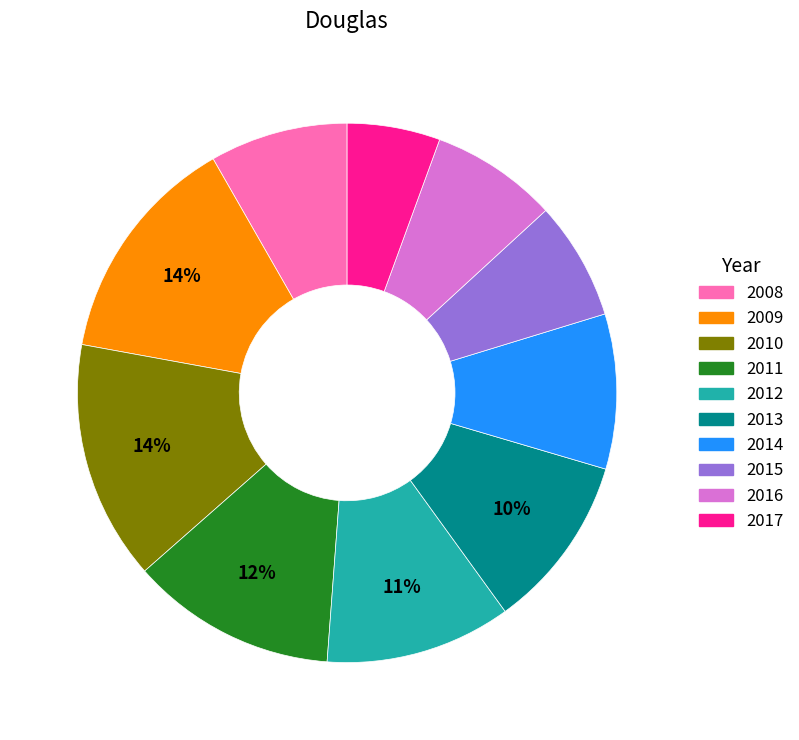

Combined, do 2009 and 2010 account for over 50%?

No